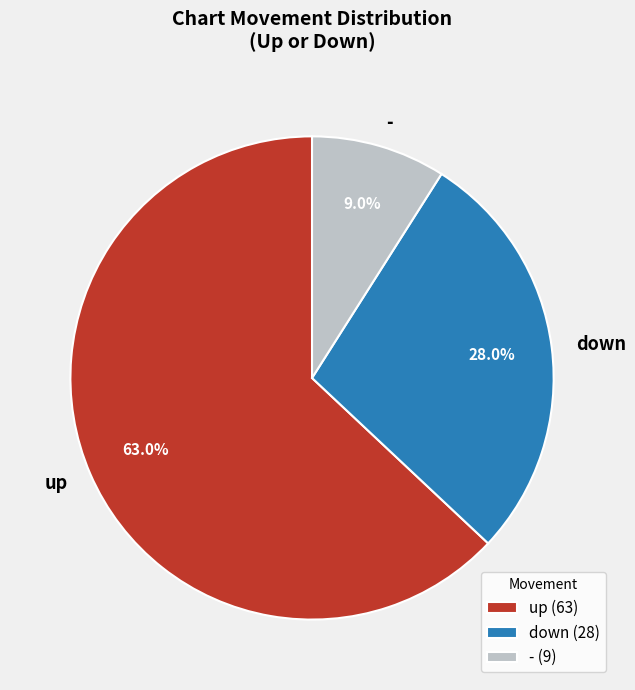

To the nearest percent, what portion does down represent?

28%